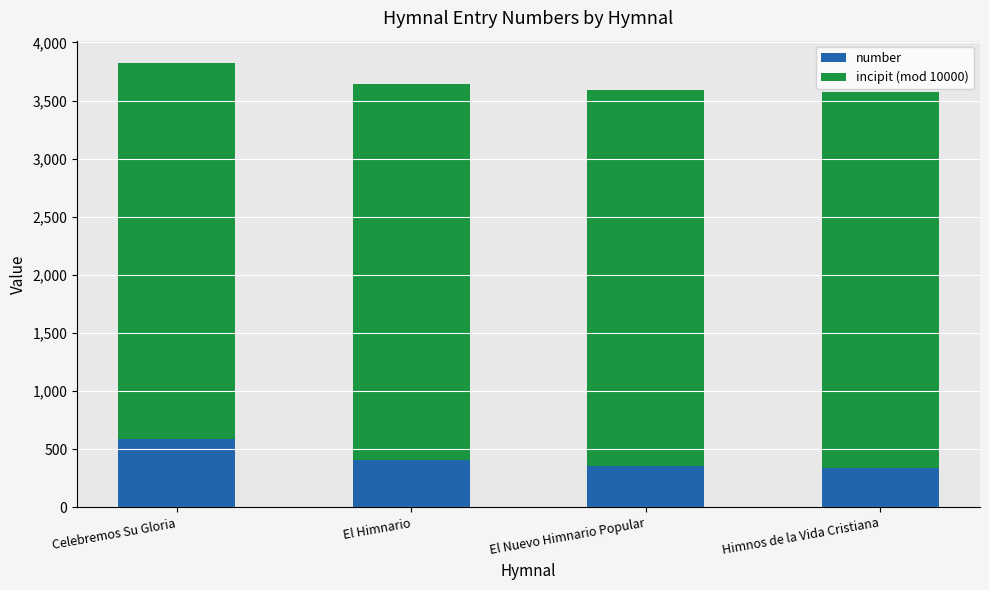

What is the total value across all series at El Himnario?

3645